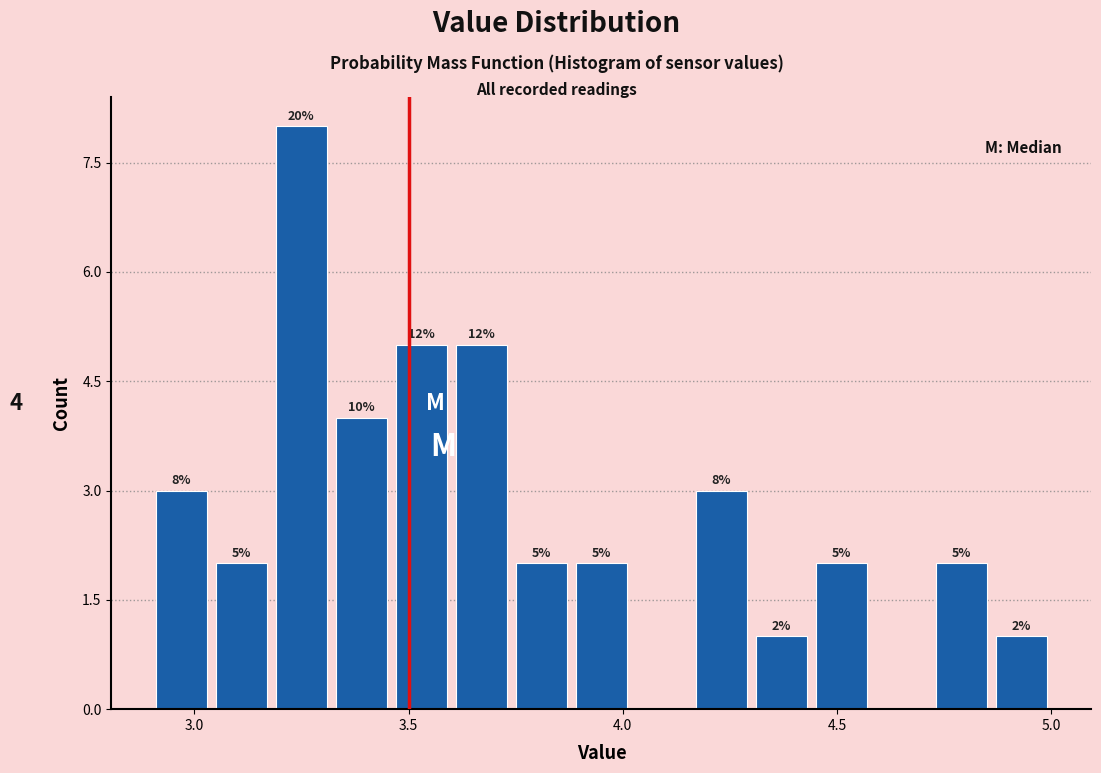

Read against the x-axis, roughly where is the centre of the tallest bar?

3.25